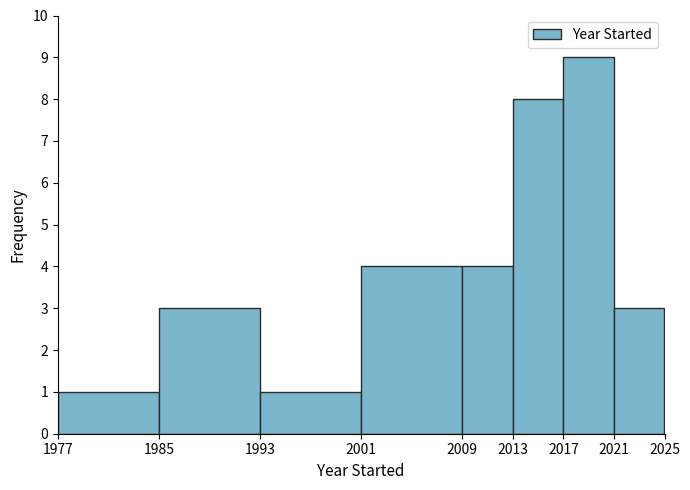

Reading left to right, list every bar in this chart as the range it spans on the x-axis followed by its height. The values are not printed on the chart, so give them approximately, as read against the axis.

1977 to 1985: 1
1985 to 1993: 3
1993 to 2001: 1
2001 to 2009: 4
2009 to 2013: 4
2013 to 2017: 8
2017 to 2021: 9
2021 to 2025: 3